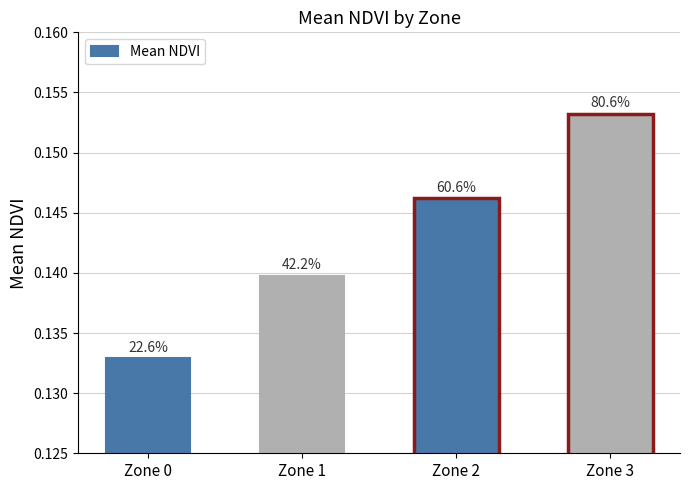

Reading left to right, what are all the values shown in this chart?

Zone 0=0.1	Zone 1=0.1	Zone 2=0.1	Zone 3=0.2